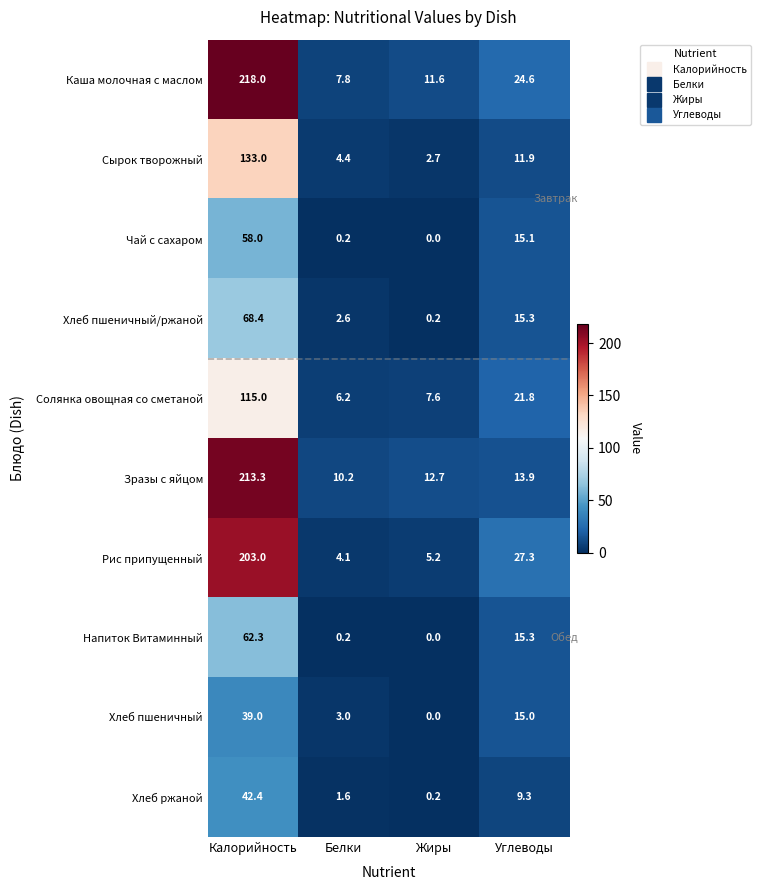

List the series in order of their peak value, lowest first.

Хлеб пшеничный, Хлеб ржаной, Чай с сахаром, Напиток Витаминный, Хлеб пшеничный/ржаной, Солянка овощная со сметаной, Сырок творожный, Рис припущенный, Зразы с яйцом, Каша молочная с маслом